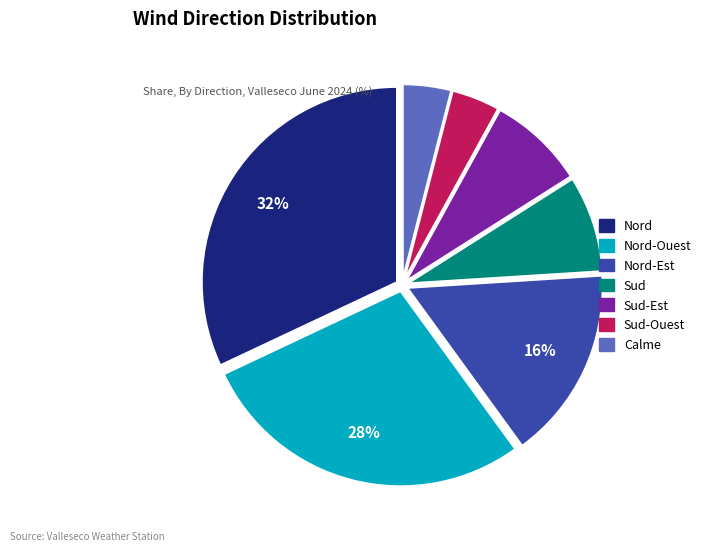

Is there any slice that represents more than half of the pie?

No